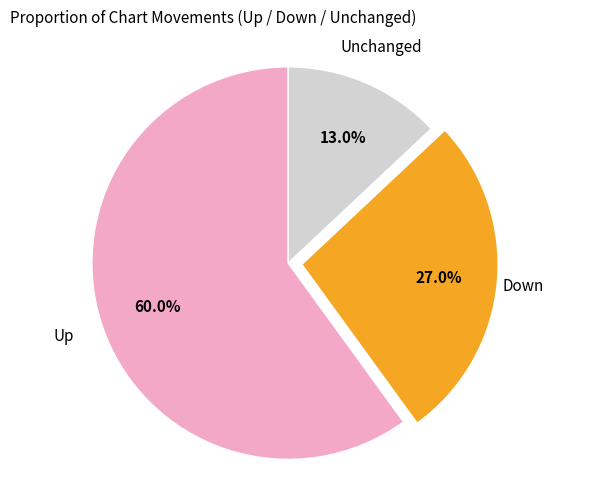

To the nearest percent, what is the difference between the largest and smallest slice percentages?

47%